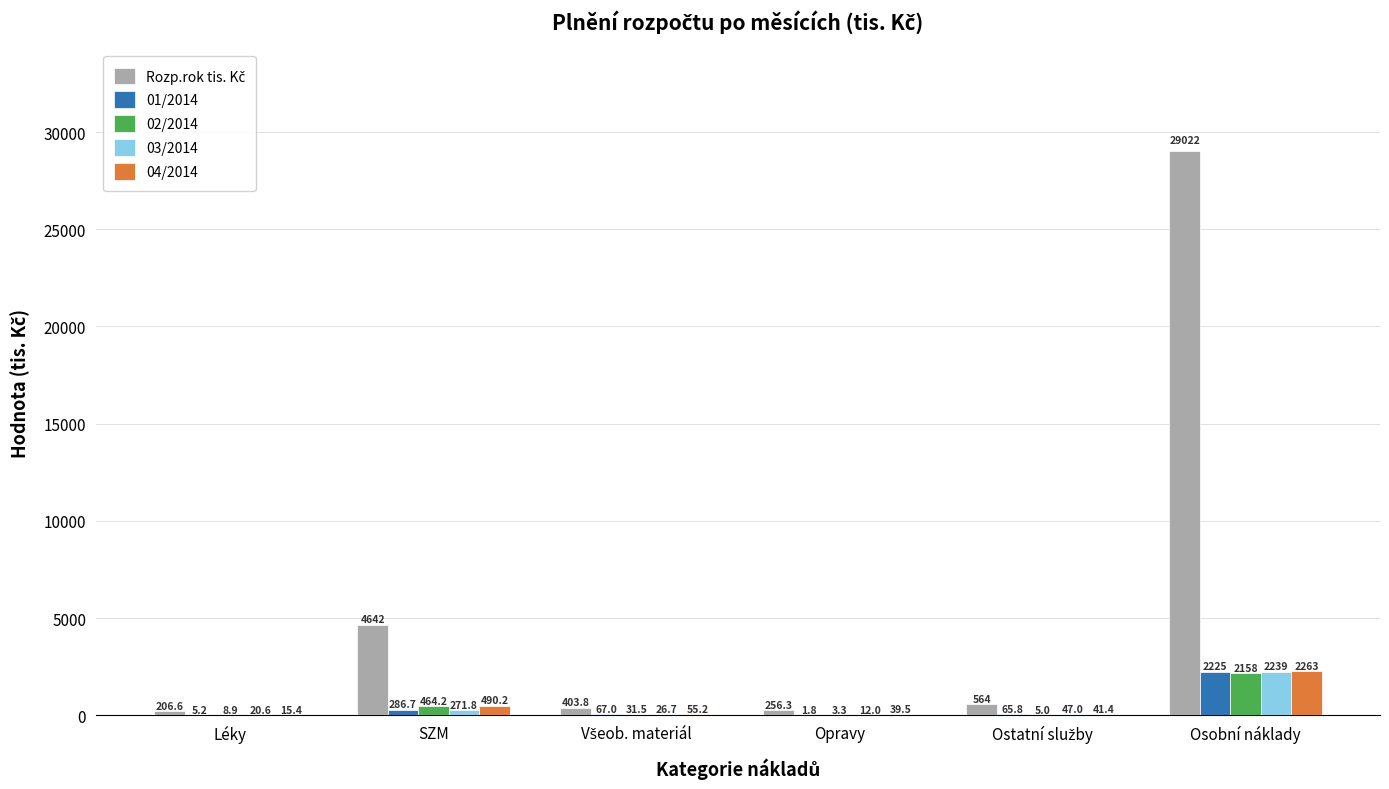

The 02/2014 series shows 2158.4 at Osobní náklady. True or false?

True